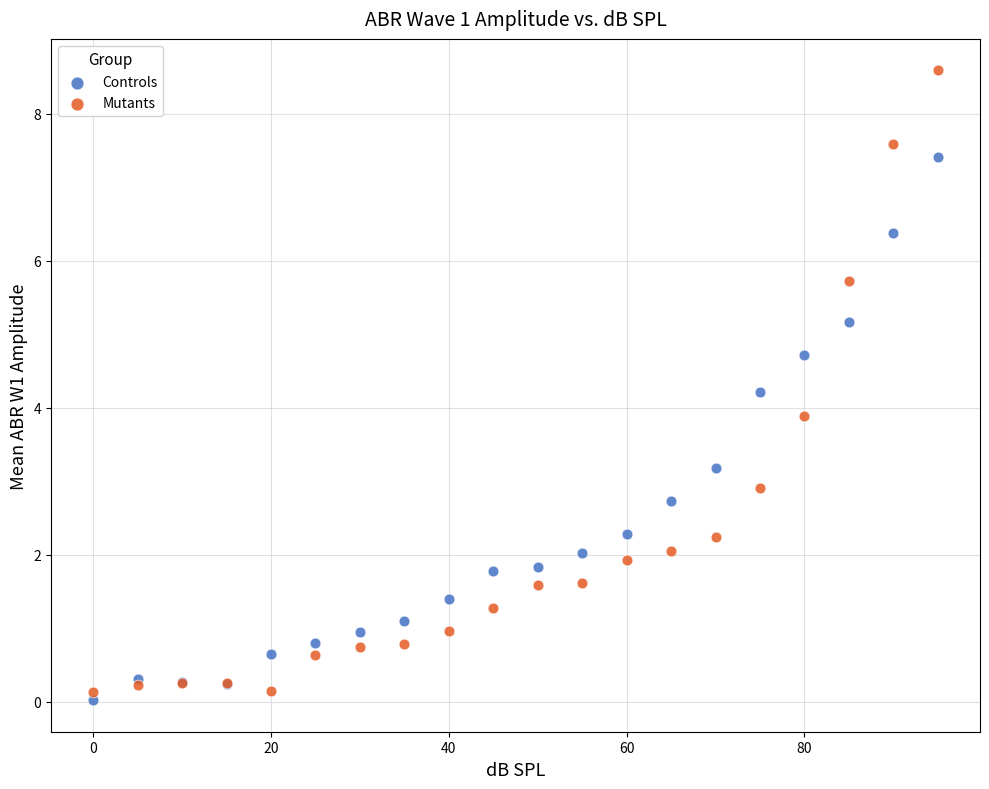

Which series has the largest Y range (max minus min)?

Mutants